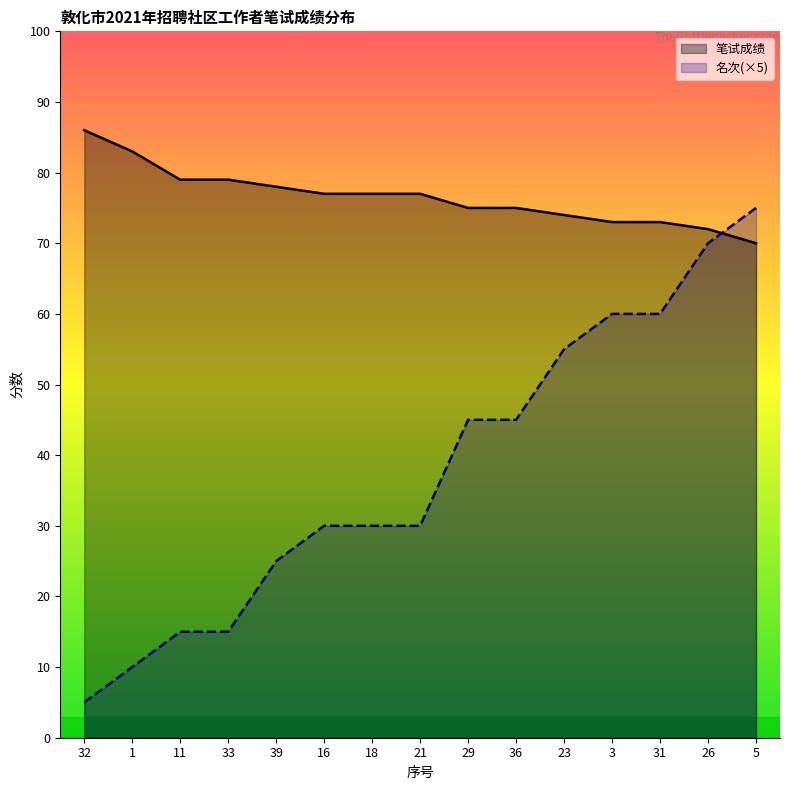

At which label is 名次 closest to 40?

29